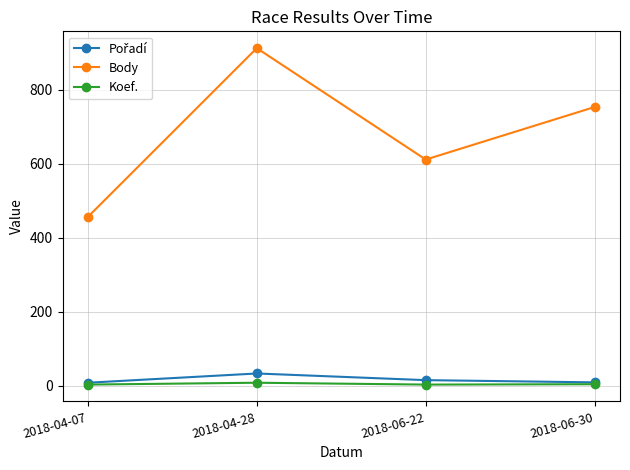

The value of Body at 2018-06-30 is 1170. True or false?

False